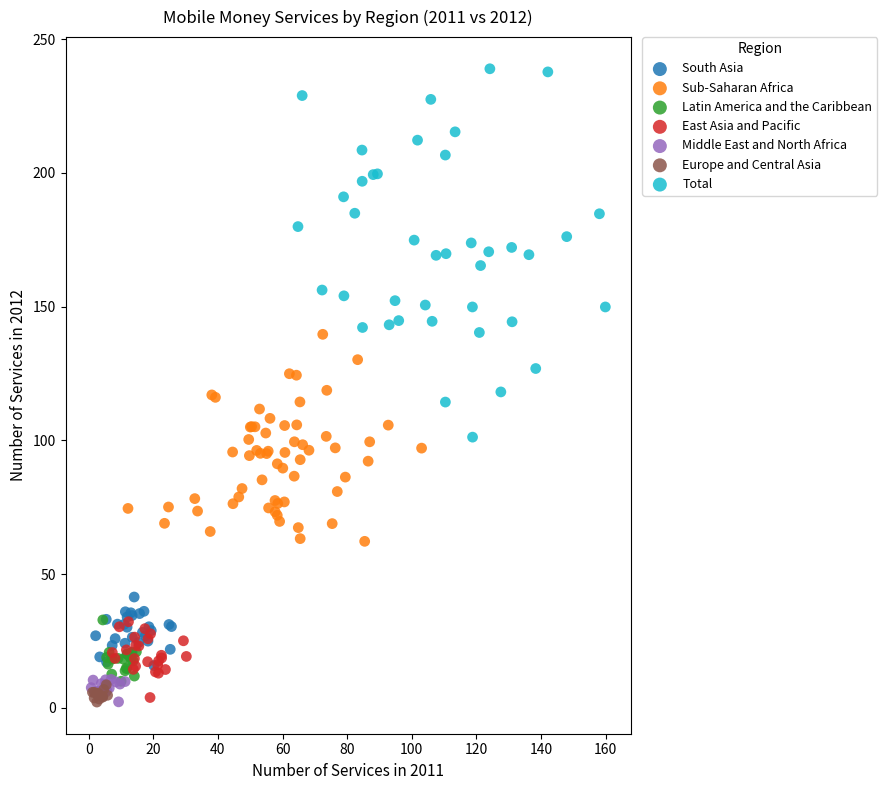

Which series reaches the maximum Y coordinate?

Total